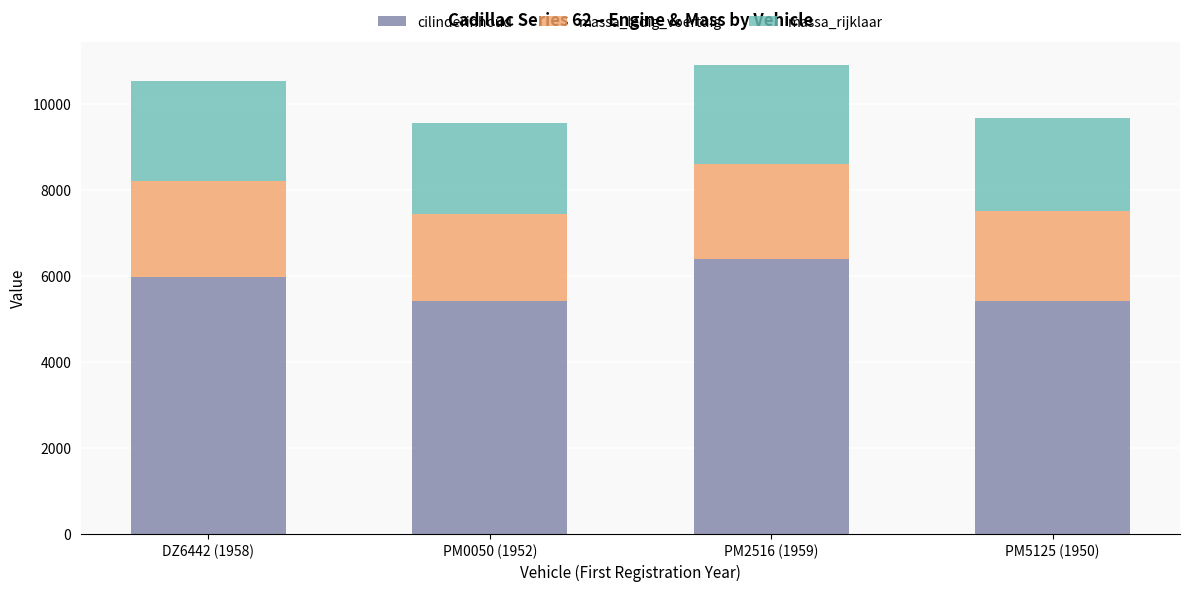

What is the difference between the second highest and second lowest values in the cilinderinhoud series?

557